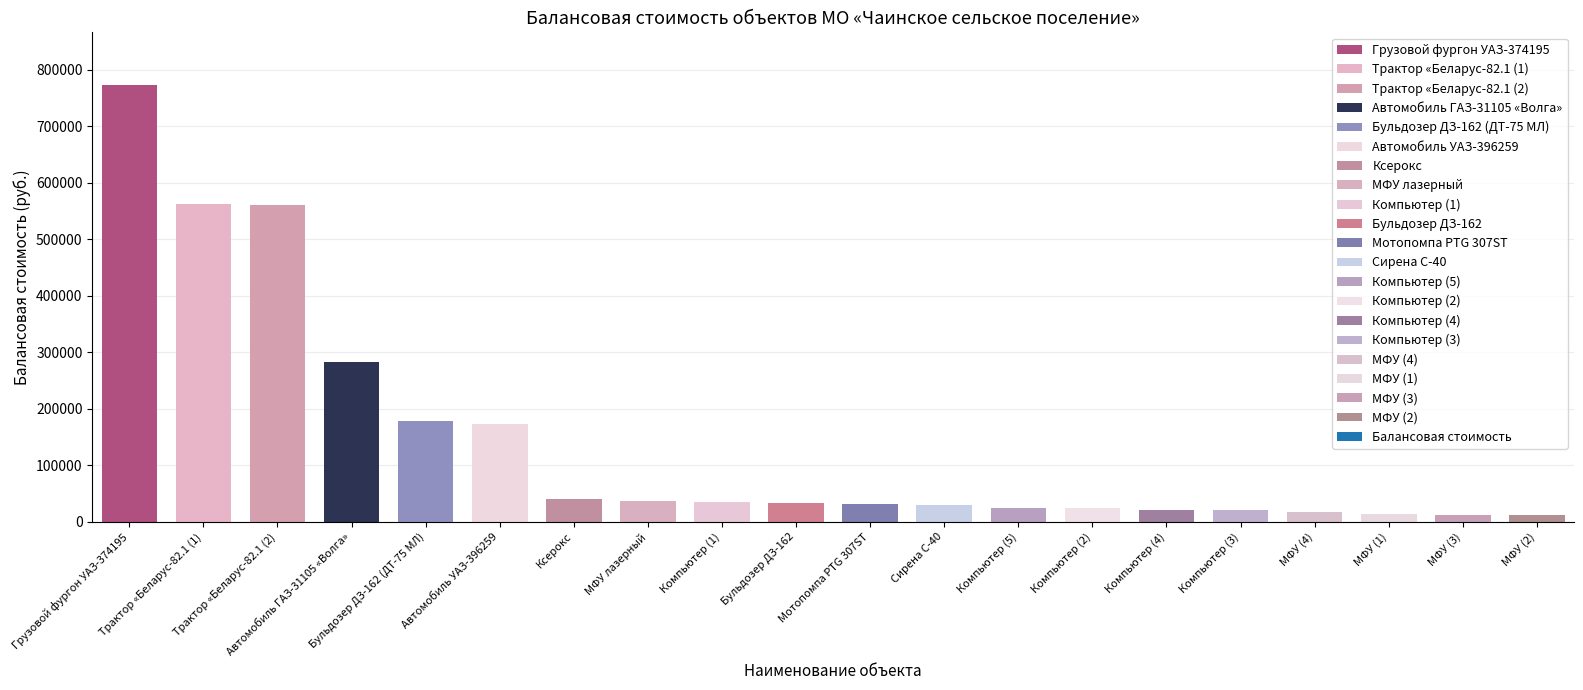

What is the average value?

144033.1